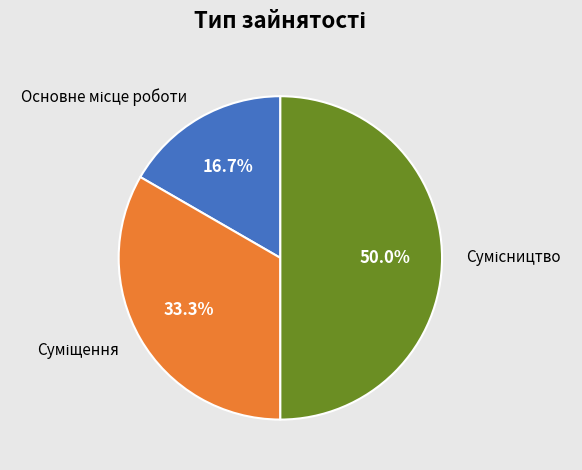

What percentage is NOT represented by Суміщення?

66.7%